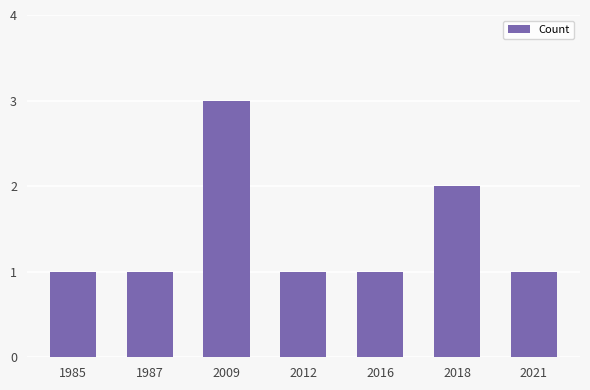

Which category has the highest value across all series?

2009